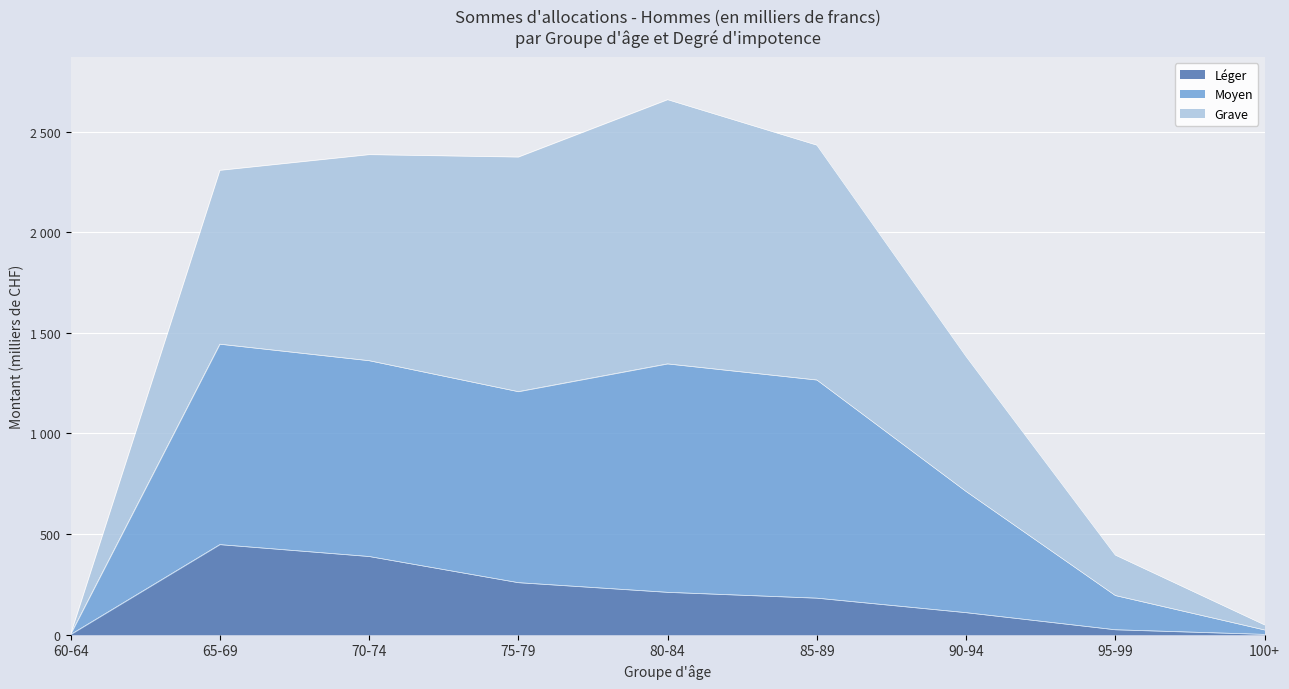

What is the sum of all Léger values?

1627